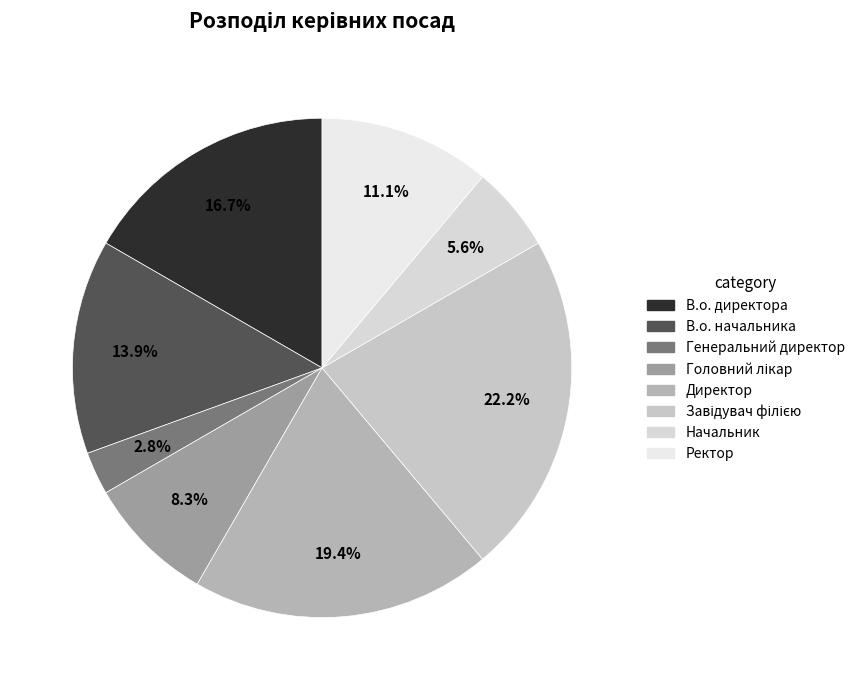

Does any single category account for the majority?

No